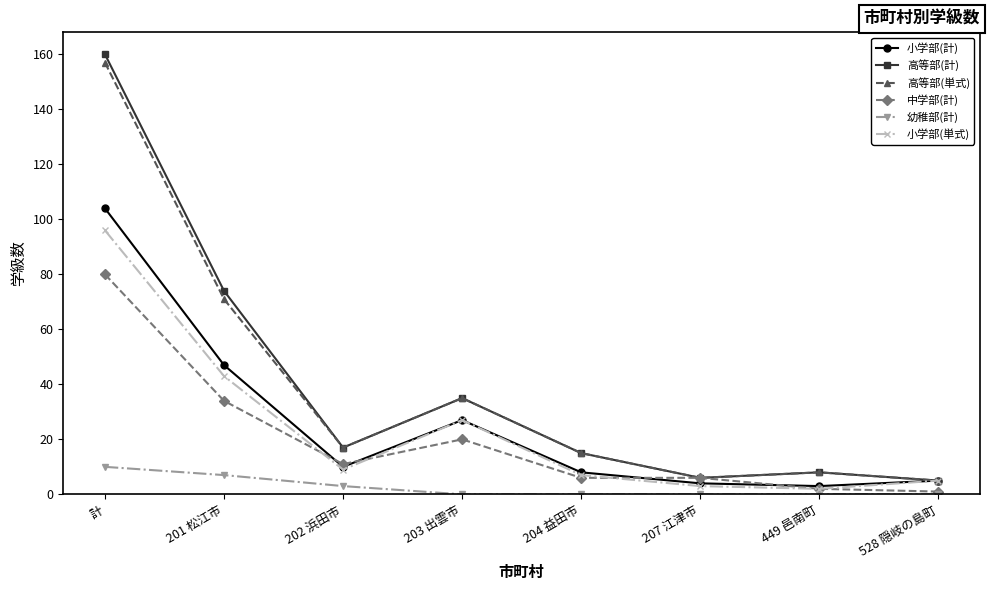

Does the chart display data point markers on the line(s)?

Yes